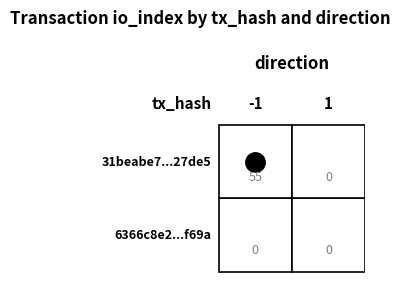

List the series in order of their overall mean, highest first.

31beabe79863f98a20a8097d3daba0976b27de5, 6366c8e2696dd9392ce8d7849f6c49e5ecef69a